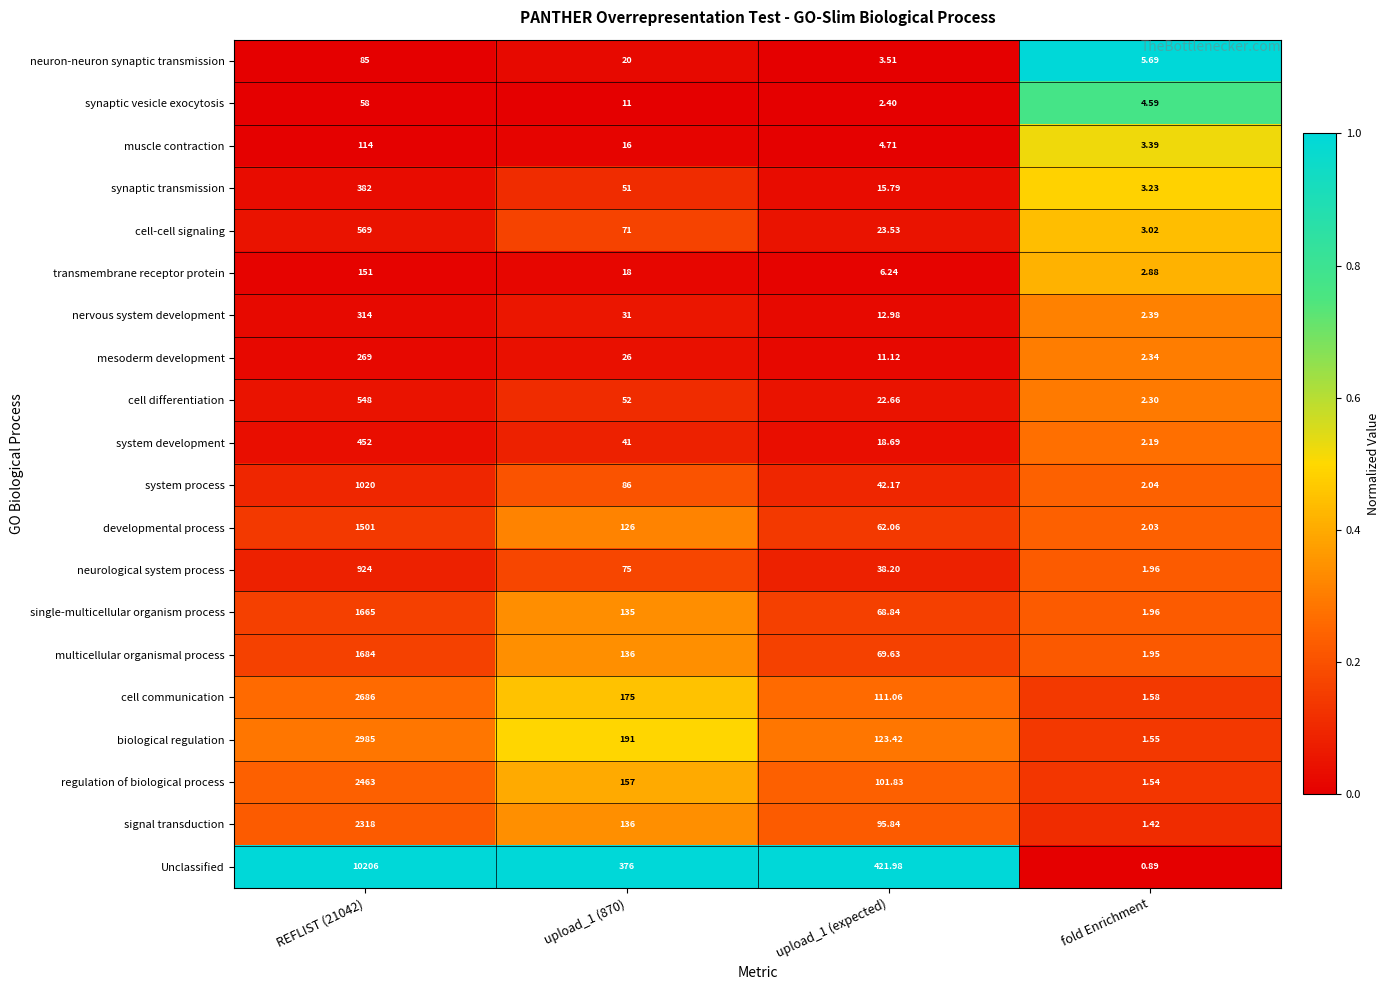

At which category does the chart reach its minimum across all series?

fold Enrichment